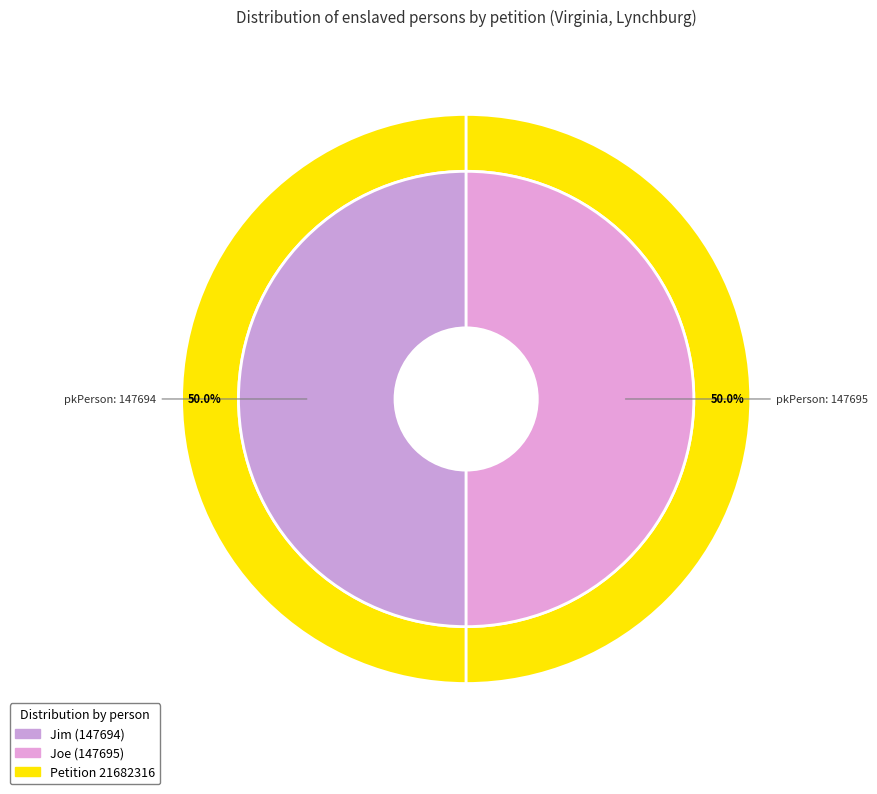

Is it true that Jim (pkPerson: 147694) is 55% of the pie?

False